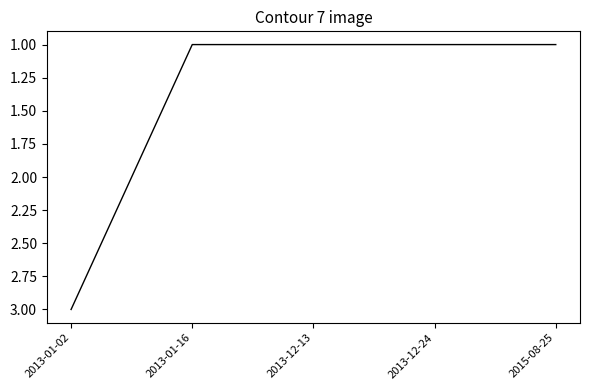

True or false: the data shows 3 at 2013-01-02.

True